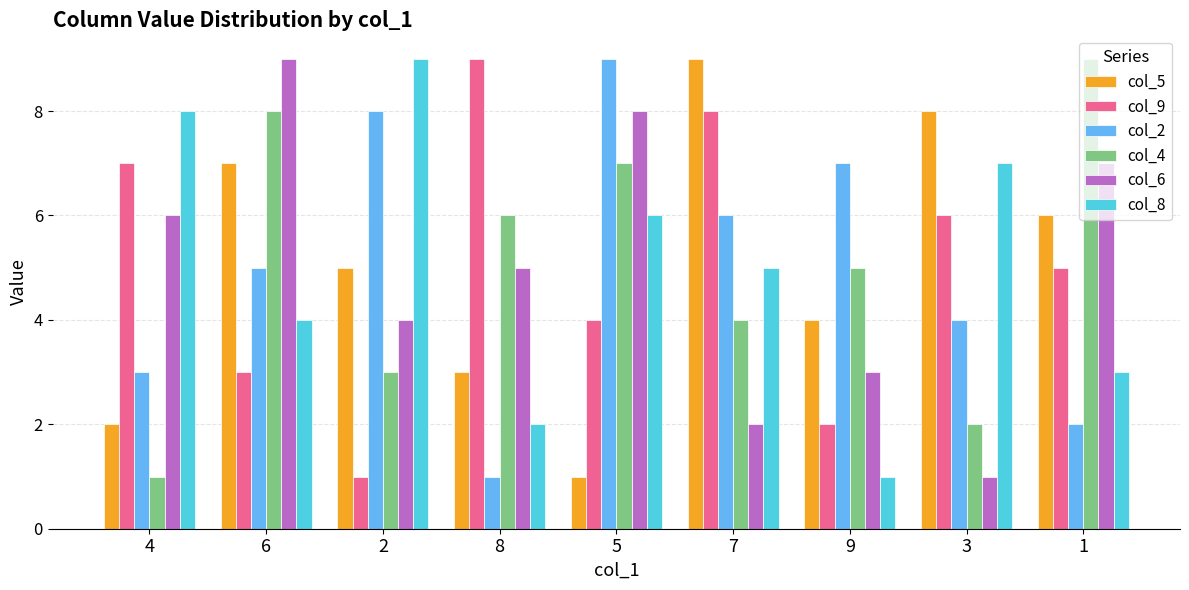

What position from the left is 1?

9